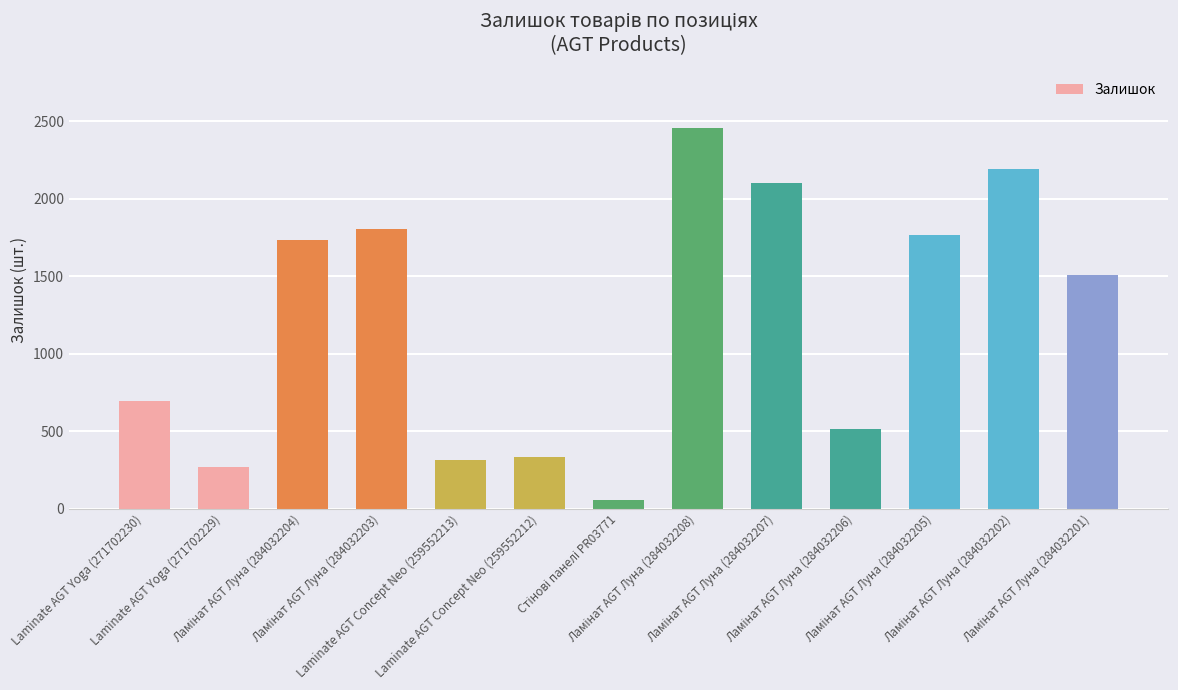

What is the difference between the maximum and minimum values?

2402